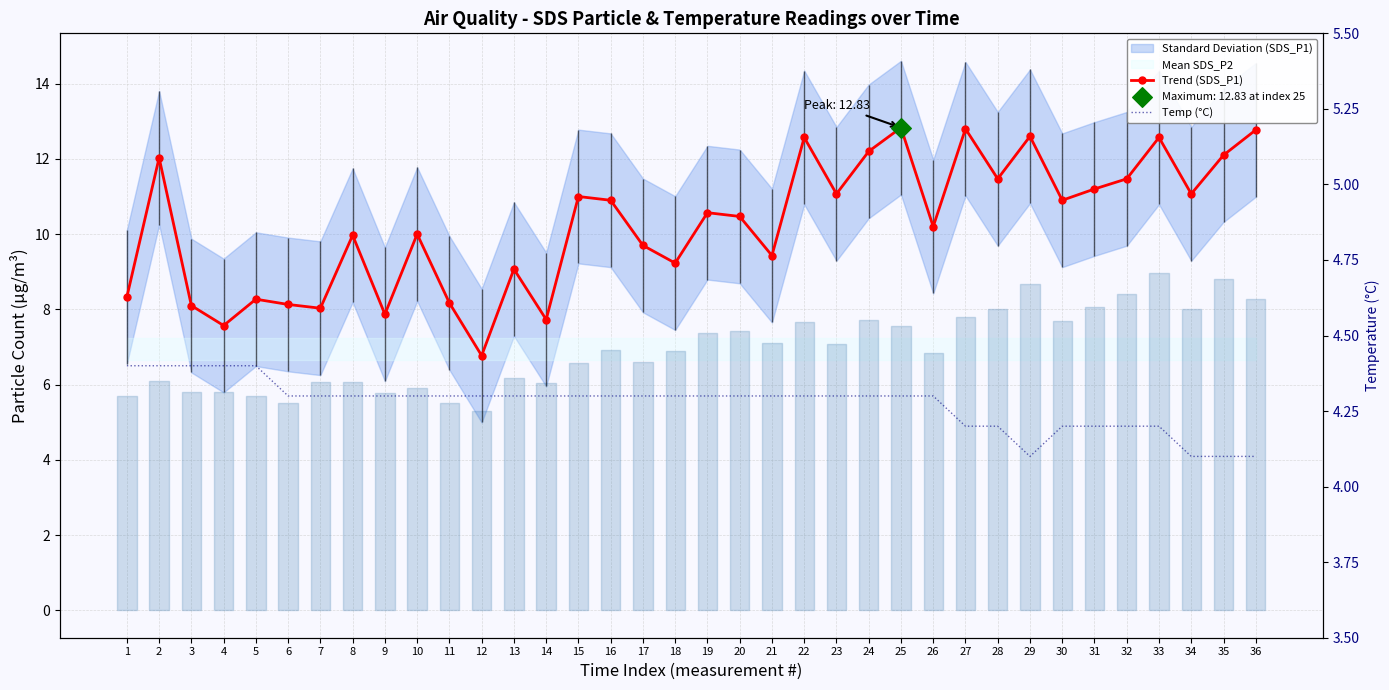

Which series contains the highest Y value?

Trend (SDS_P1)